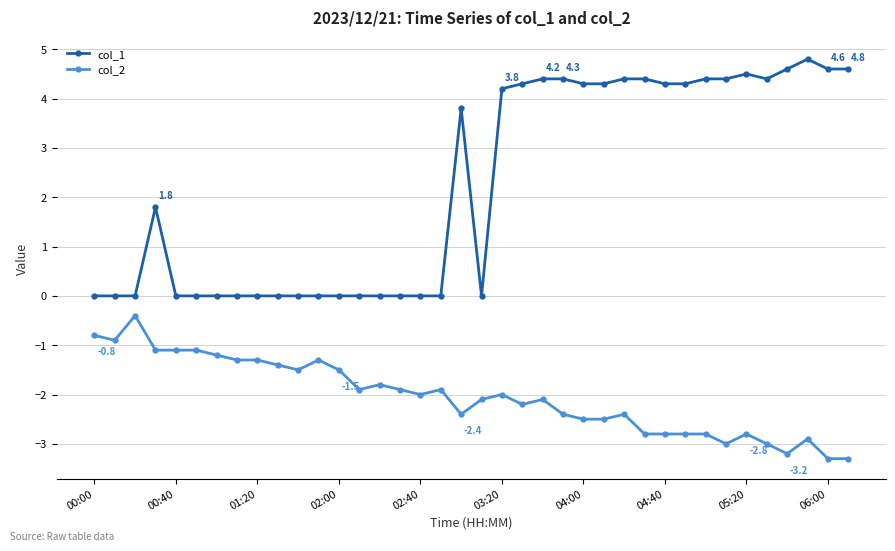

What is the sum of all col_1 values?

85.2